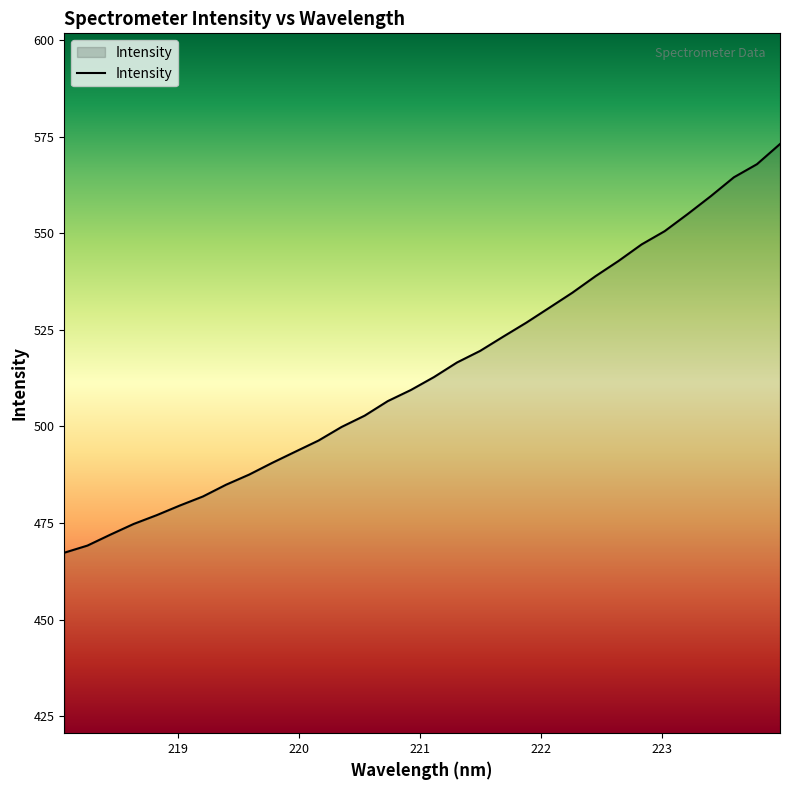

What is the minimum value shown in the chart?

467.3